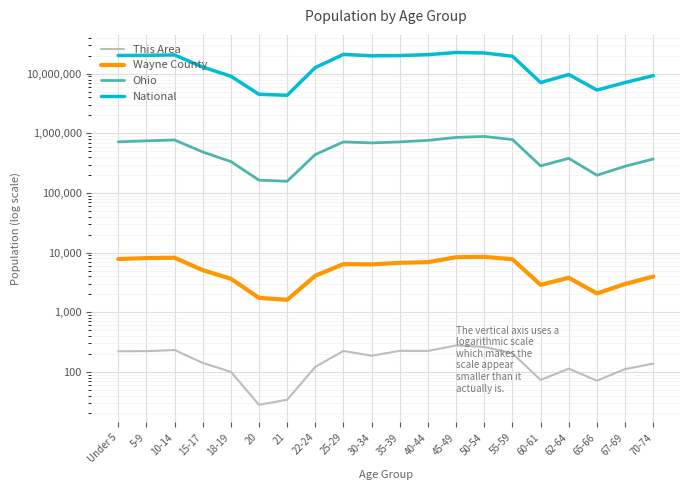

What is the label of the 4th point from the left?

15-17